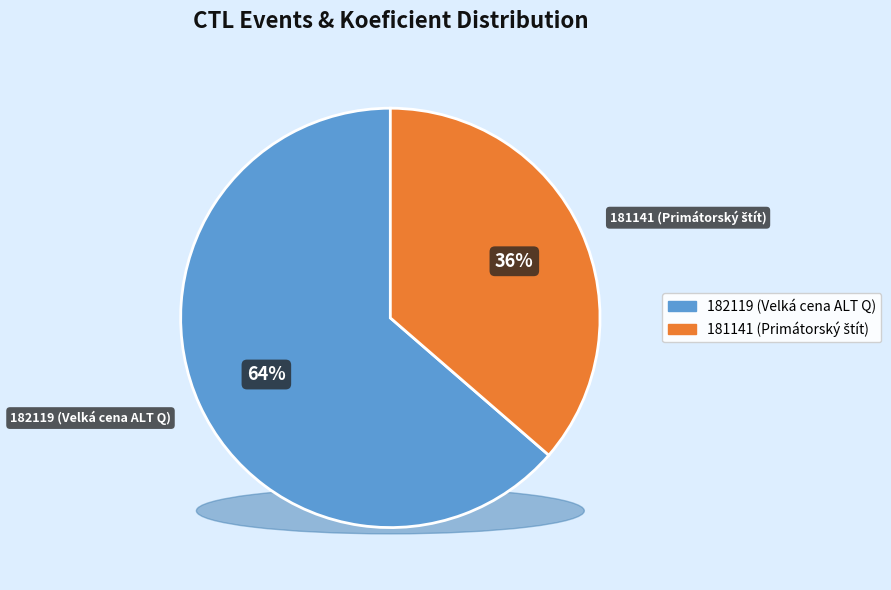

What percentage is NOT represented by 182119?

36.4%